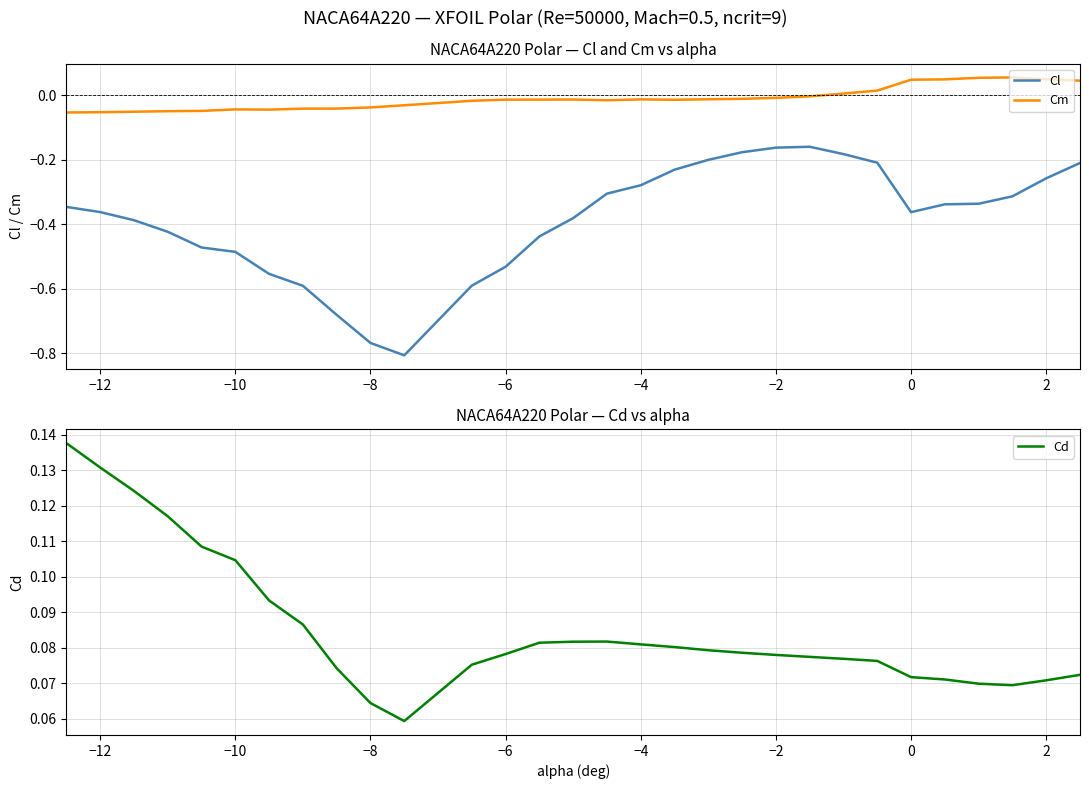

True or false: Cl and Cd cross at least once.

False